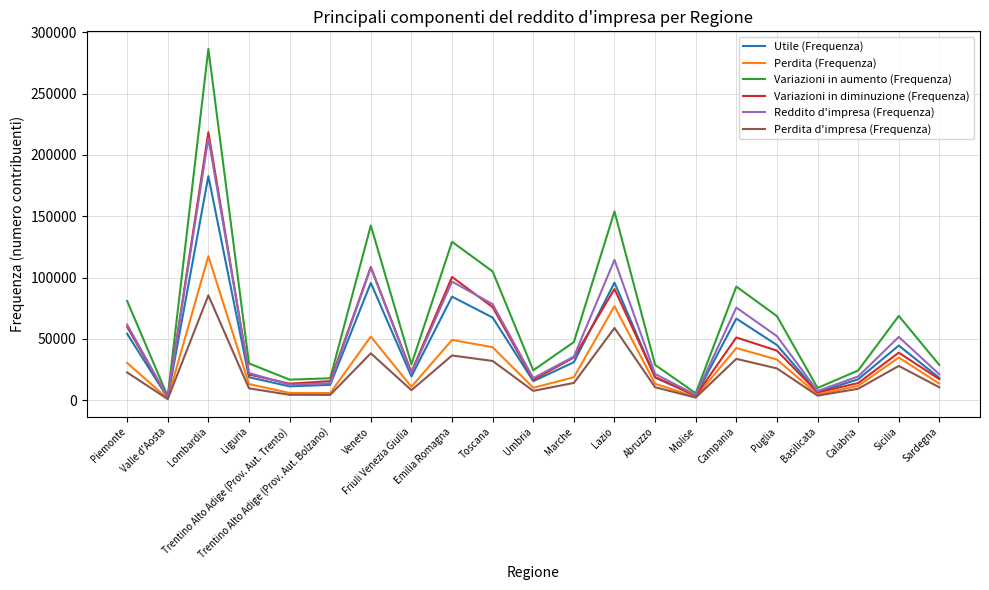

Which series has the widest spread of values?

Variazioni in aumento (Frequenza)